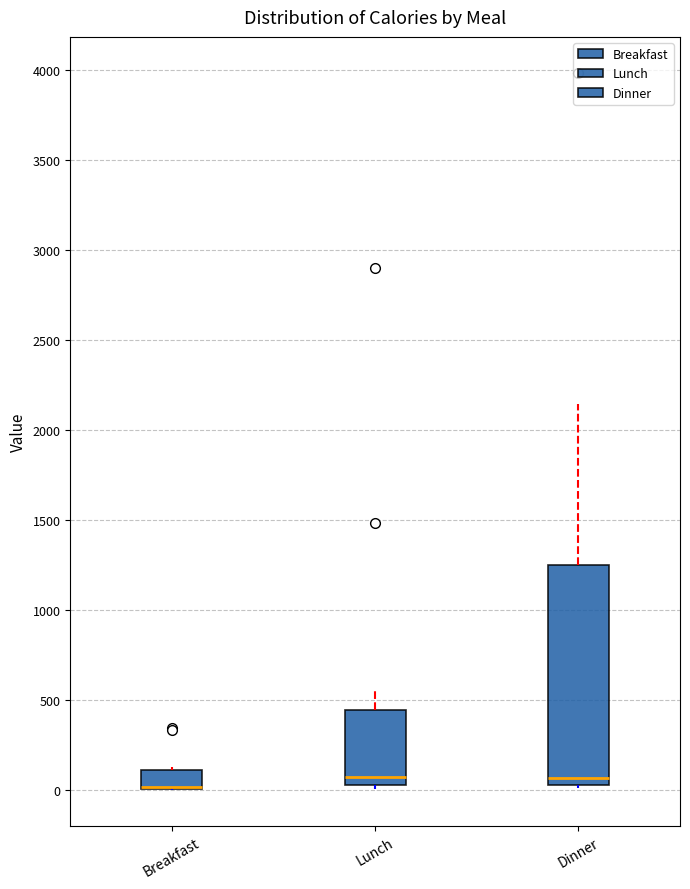

Where does the median line of the box for Lunch sit on the y-axis? The values are not printed on the chart, so give them approximately, as read against the axis.

100